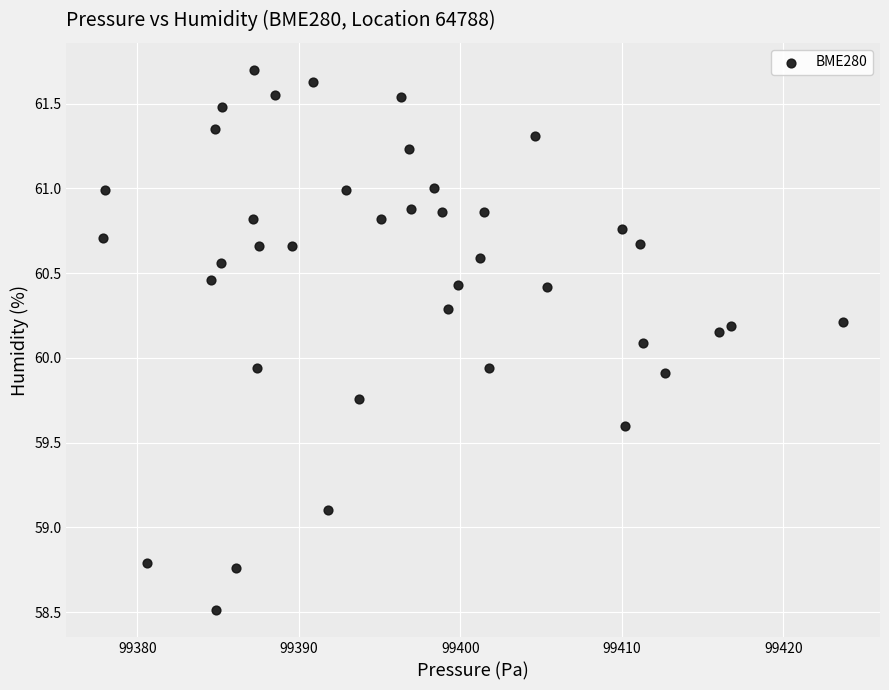

What is the range of Y values (max minus min)?

3.2